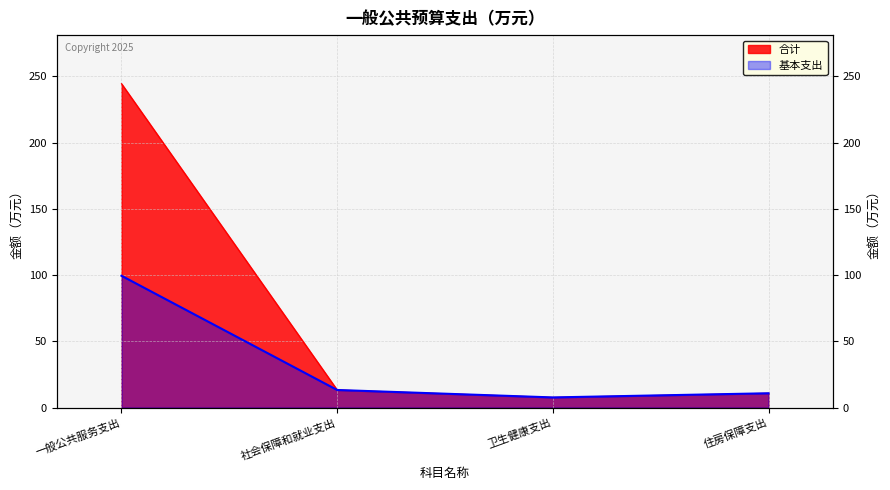

At 社会保障和就业支出, list the series in order from smallest to largest.

合计, 基本支出